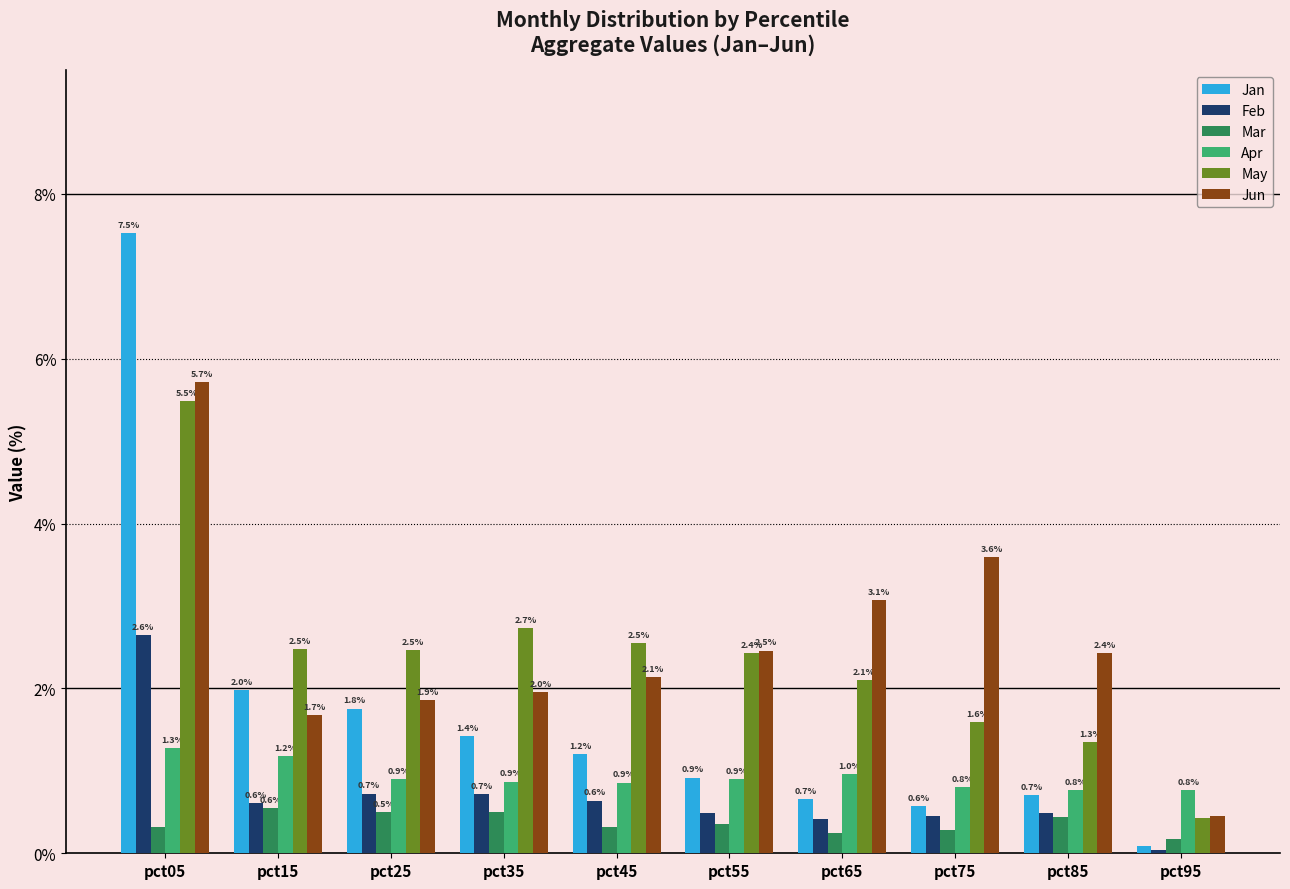

How many data points does each series have?

10